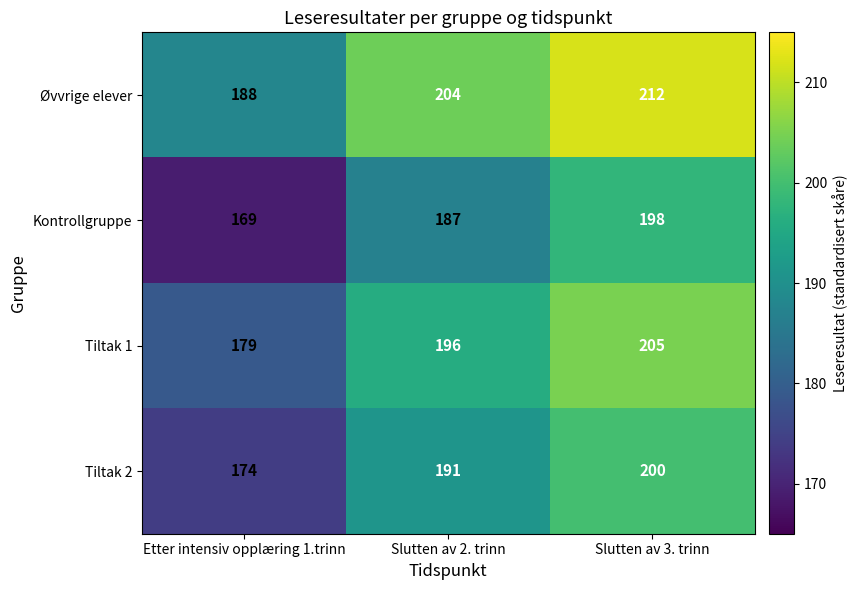

The Kontrollgruppe series shows 250 at Slutten av 2. trinn. True or false?

False